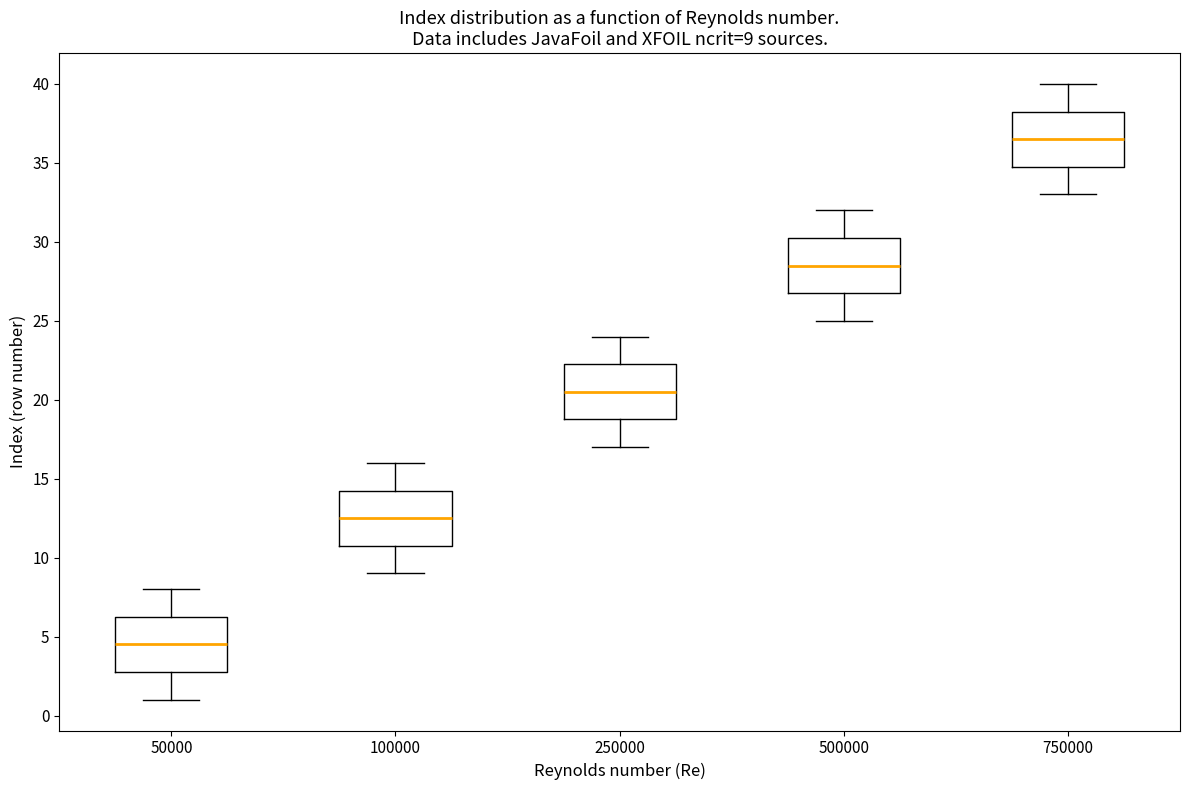

Which box has the lowest median line?

50000